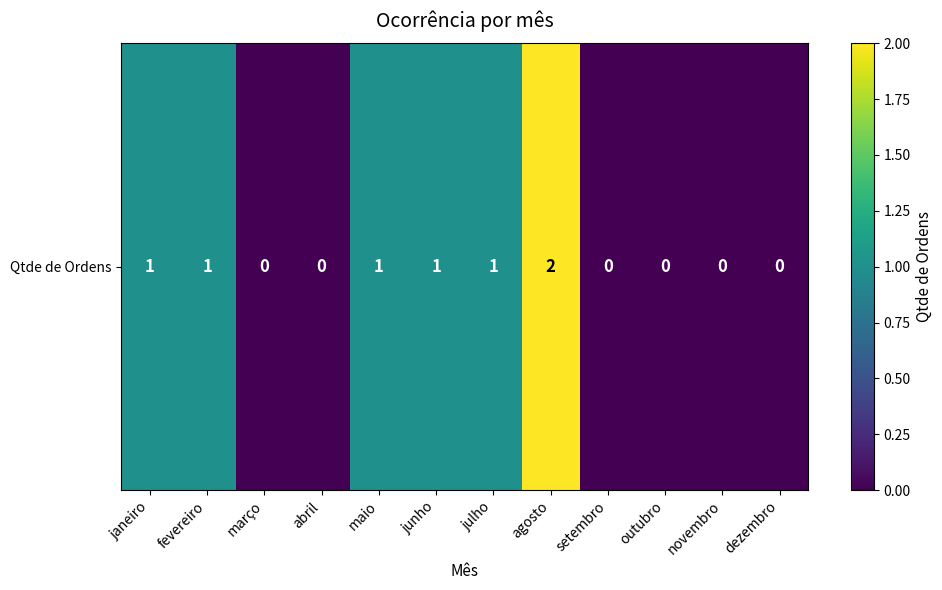

List the labels in order of value, largest first.

agosto, janeiro, fevereiro, maio, junho, julho, março, abril, setembro, outubro, novembro, dezembro